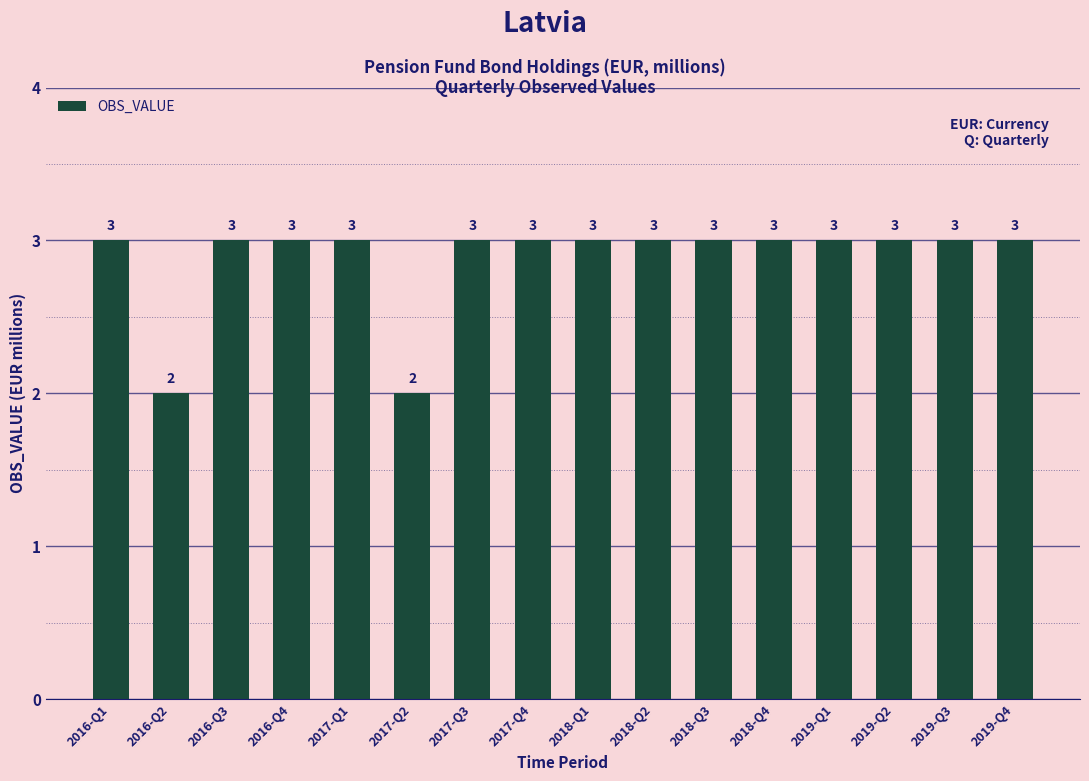

What is the greatest value displayed?

3